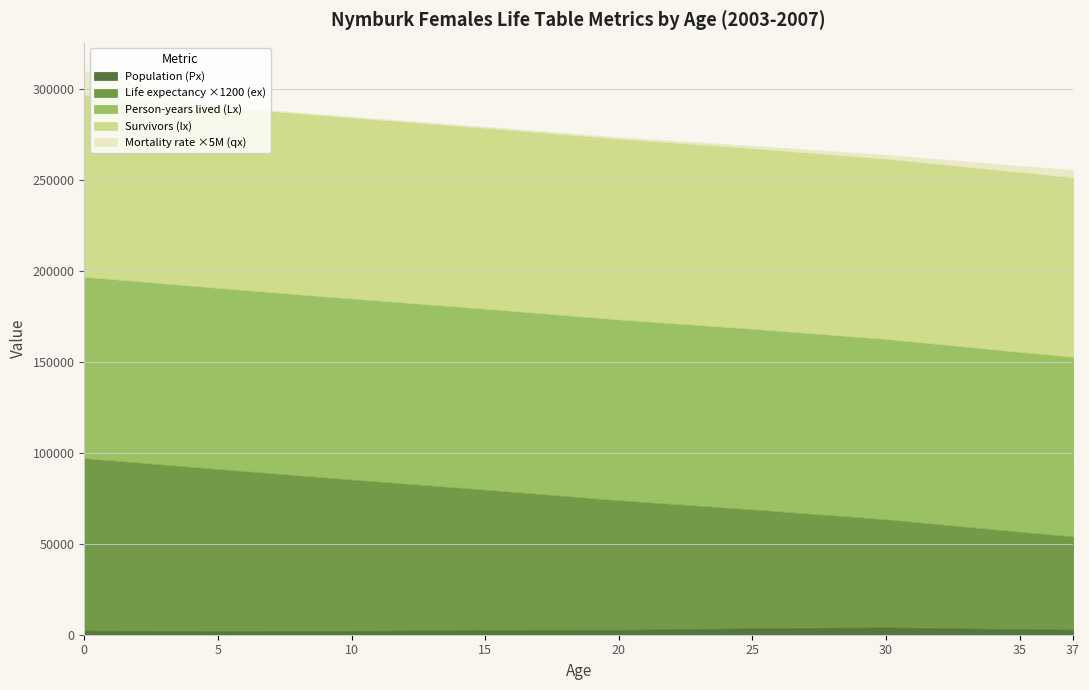

Reading left to right, list all the values displayed in this chart.

qx: 0=0.0	5=0.0	10=0.0	15=0.0	20=0.0	25=0.0	30=0.0	35=0.0	37=0.0
lx: 0=100000.0	5=99609.6	10=99572.1	15=99524.0	20=99460.2	25=99364.9	30=99211.5	35=98961.1	37=98822.6
Lx: 0=99773.5	5=99605.8	10=99567.8	15=99518.4	20=99452.3	25=99352.4	30=99191.1	35=98928.1	37=98782.8
ex: 0=79.0	5=74.3	10=69.4	15=64.4	20=59.4	25=54.5	30=49.6	35=44.7	37=42.8
Px: 0=2247.0	5=1944.0	10=2102.0	15=2516.0	20=2629.0	25=3515.0	30=3995.0	35=3014.0	37=2762.0